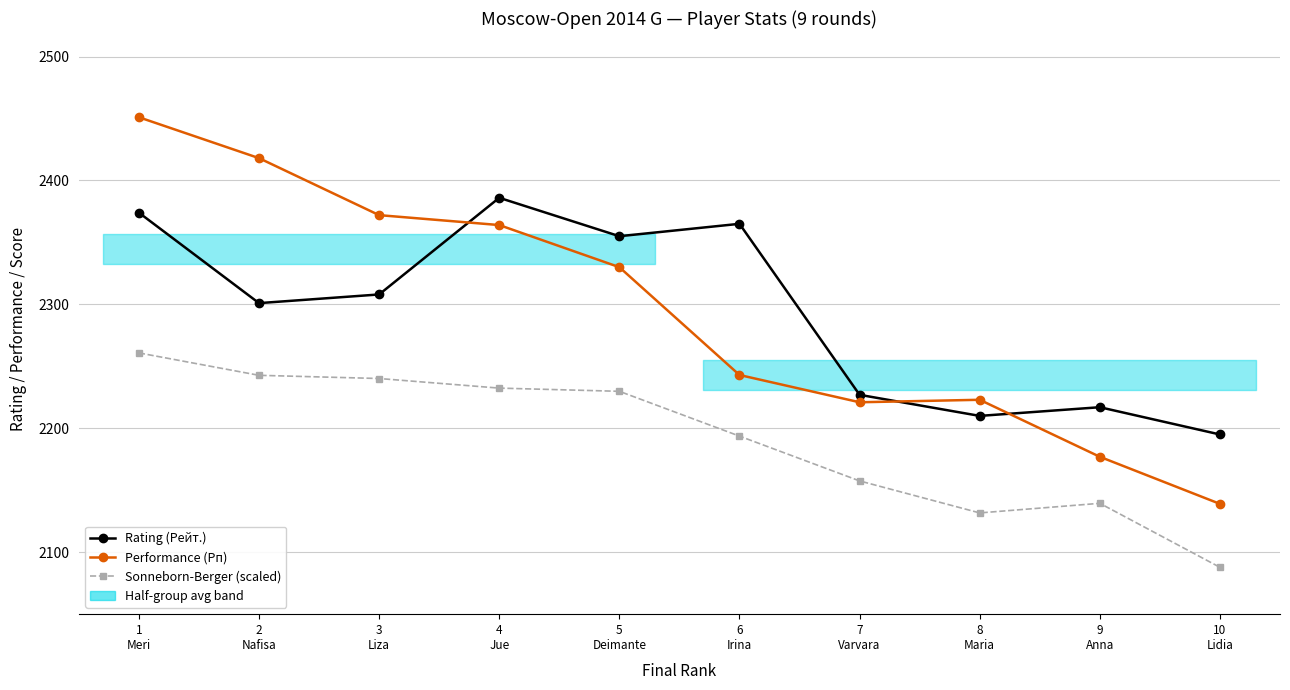

What is the value of the Rating (Рейт.) point at the 10th from the left?

2195.0